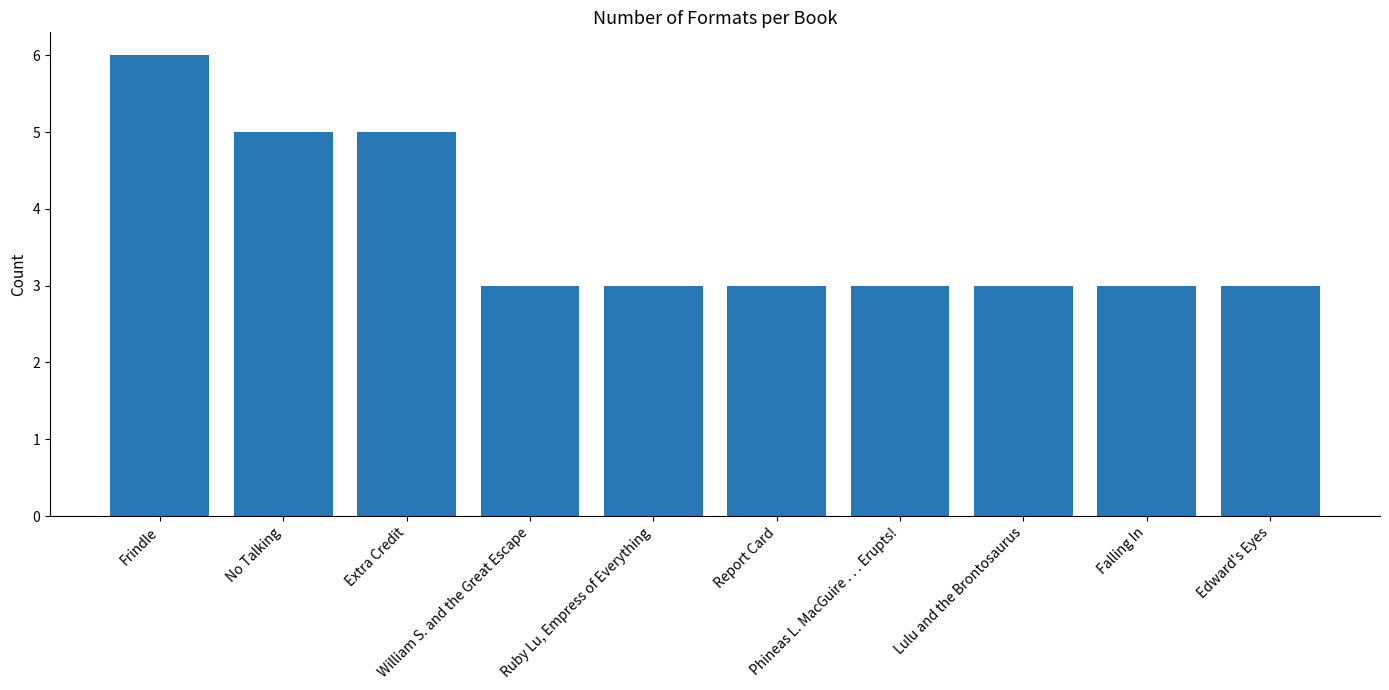

Reading left to right, transcribe all the data shown in this chart.

6	5	5	3	3	3	3	3	3	3